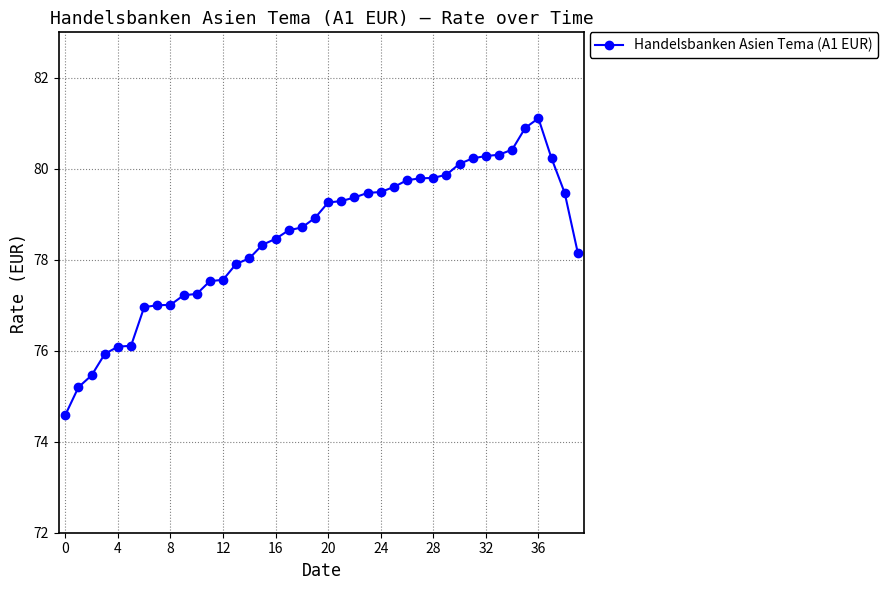

What is the value of the 6th point from the left?

76.1